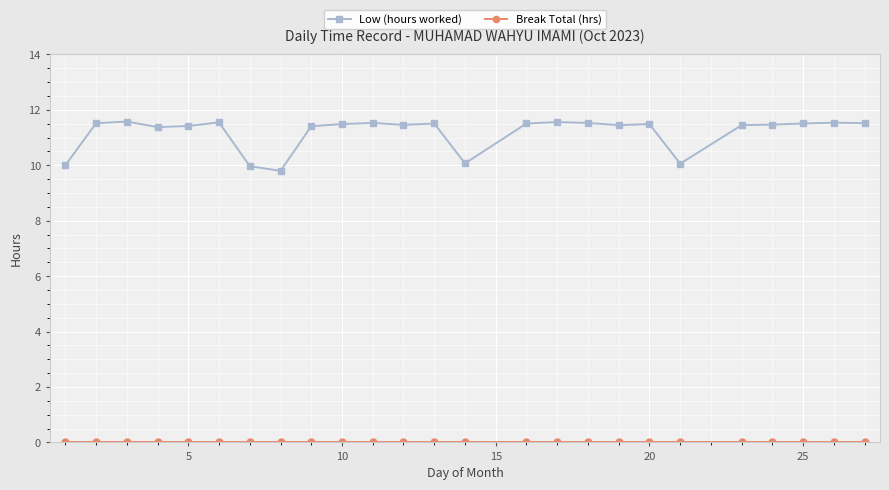

Is this an area chart (filled region under the line)?

No